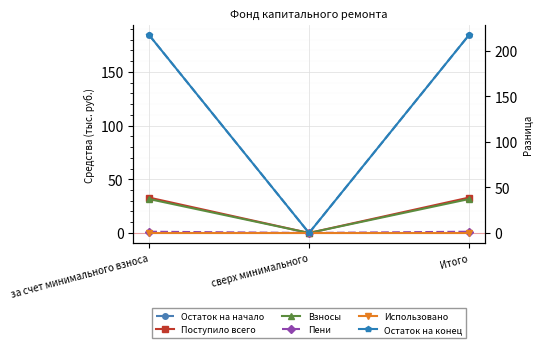

True or false: Остаток на начало has a value of -75.4 at сверх минимального.

False